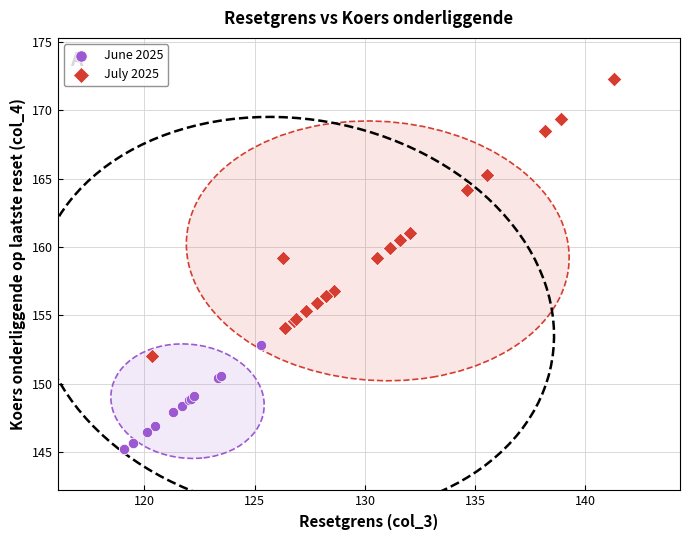

Which series reaches the minimum Y coordinate?

June 2025